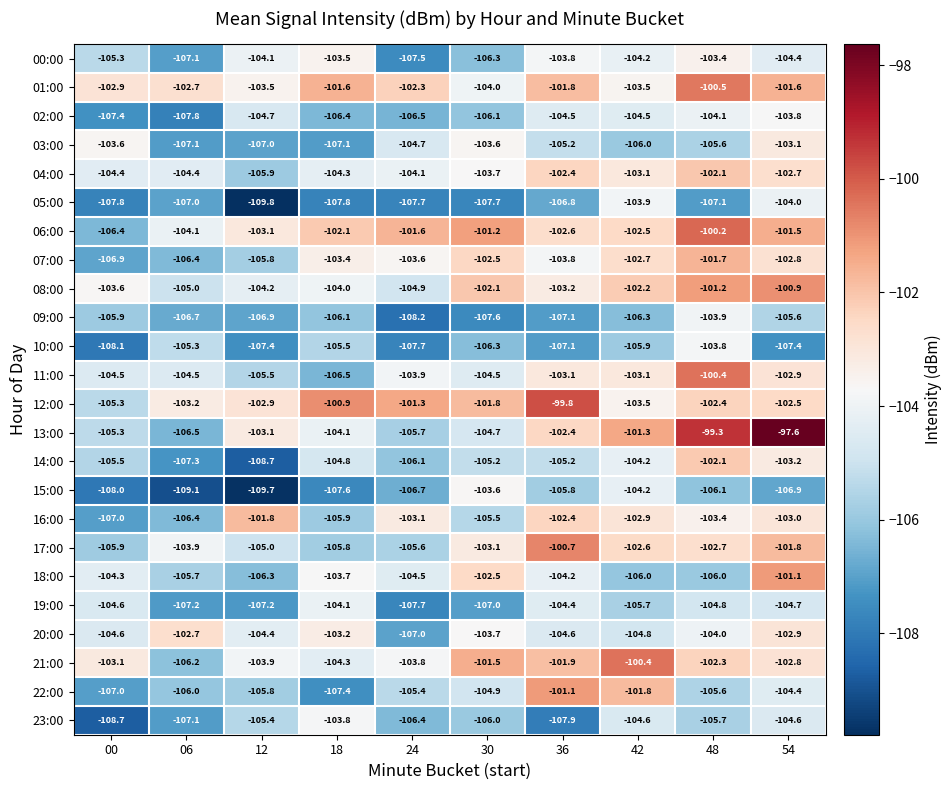

Between 18 and 30, which series saw the biggest shift?

15:00